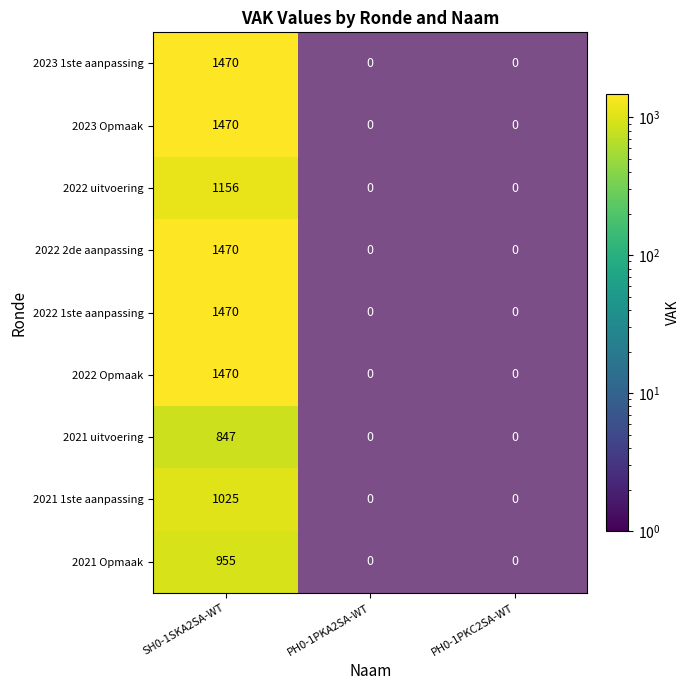

True or false: 2021 1ste aanpassing has a value of 1611 at SH0-1SKA2SA-WT.

False